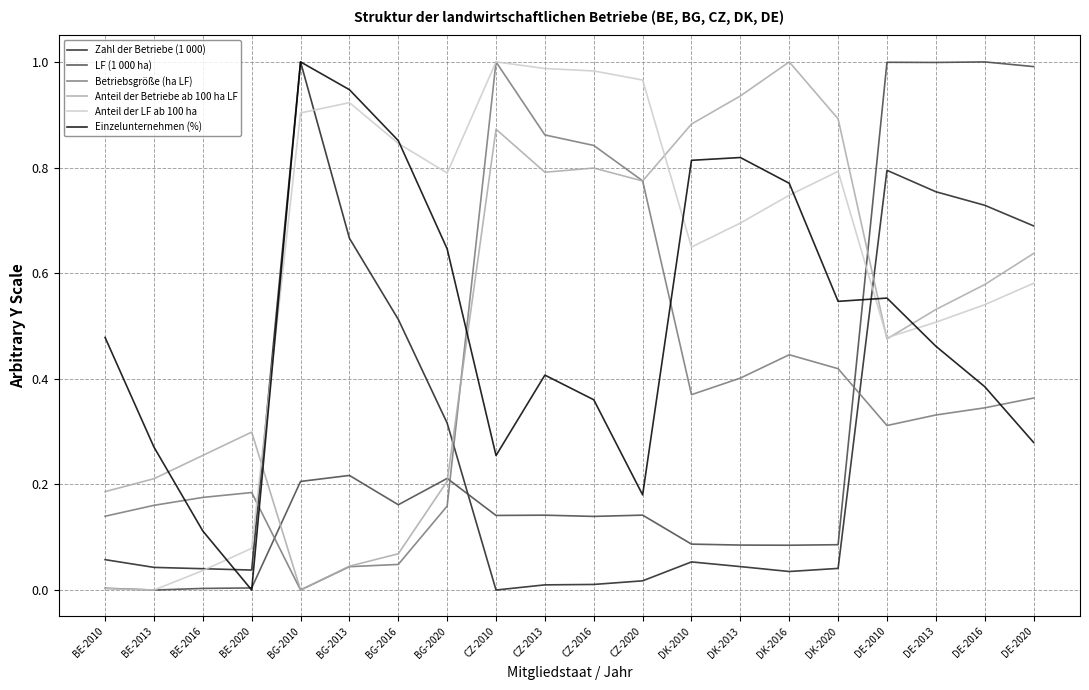

True or false: Anteil der Betriebe ab 100 ha LF and Zahl der Betriebe (1 000) intersect in this chart.

True